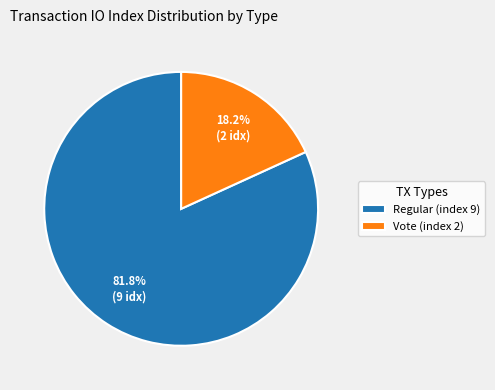

To the nearest percent, what is the difference between the Regular (index 9) and Vote (index 2) slice percentages?

64%